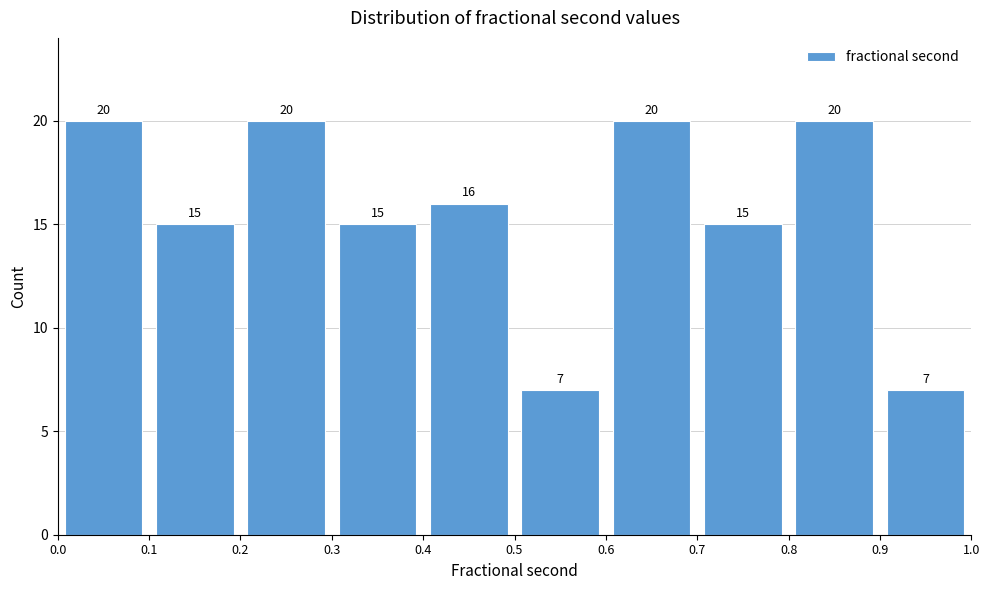

What is the height of the bar covering 0.7 to 0.8 on the x-axis?

15